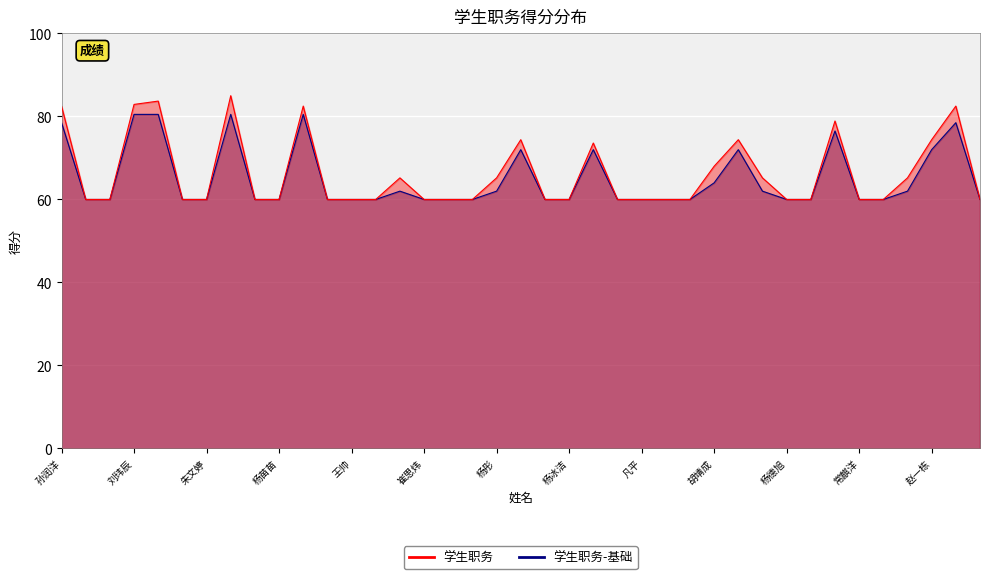

The value of 学生职务-基础 at 张如音 is 104.3. True or false?

False